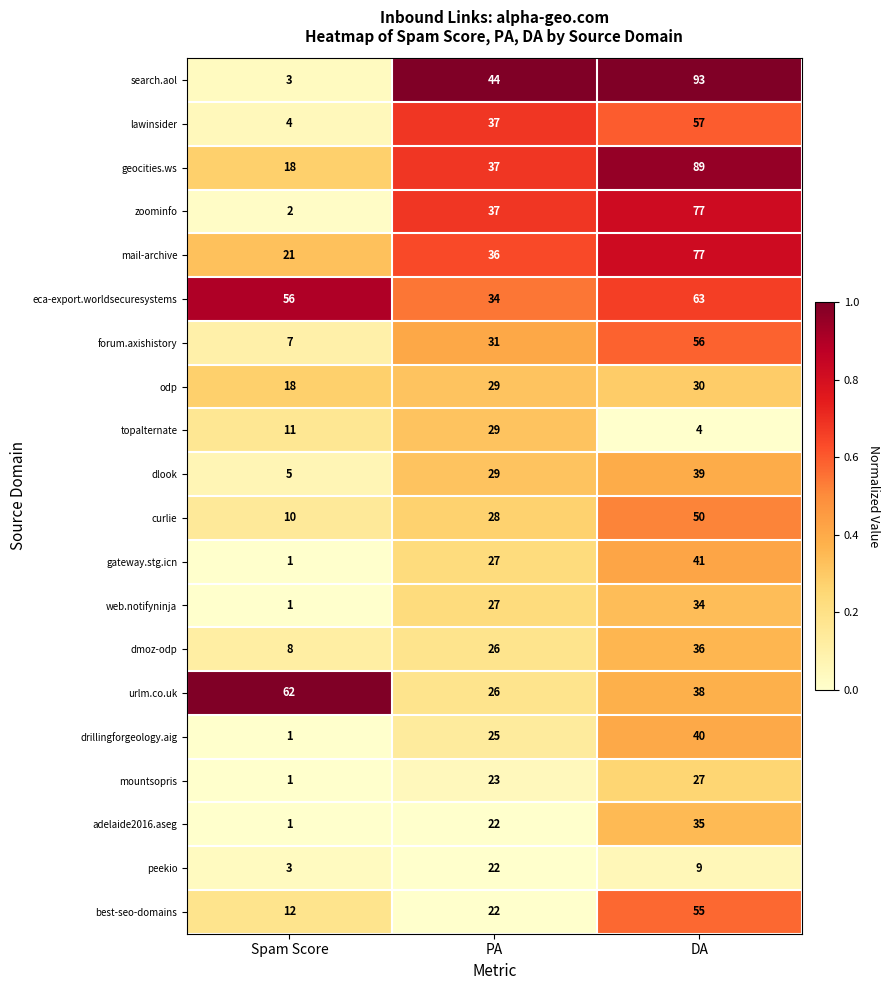

What is the average value of the web.notifyninja series?

21